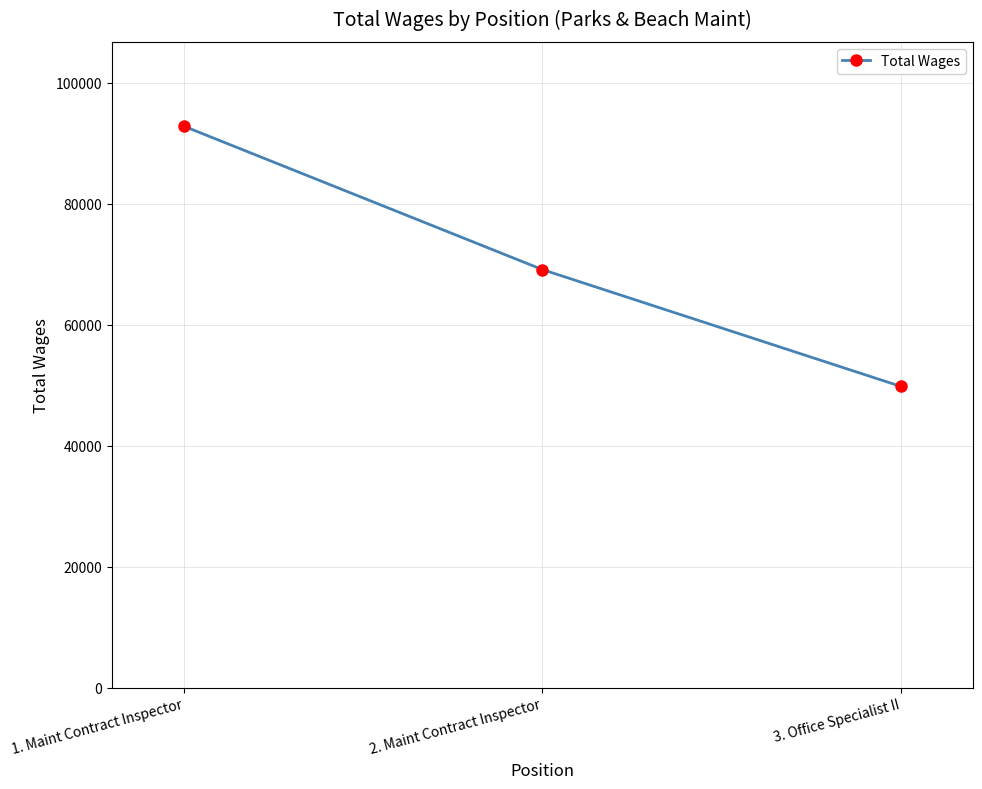

What is the difference between the second highest and minimum values?

19335